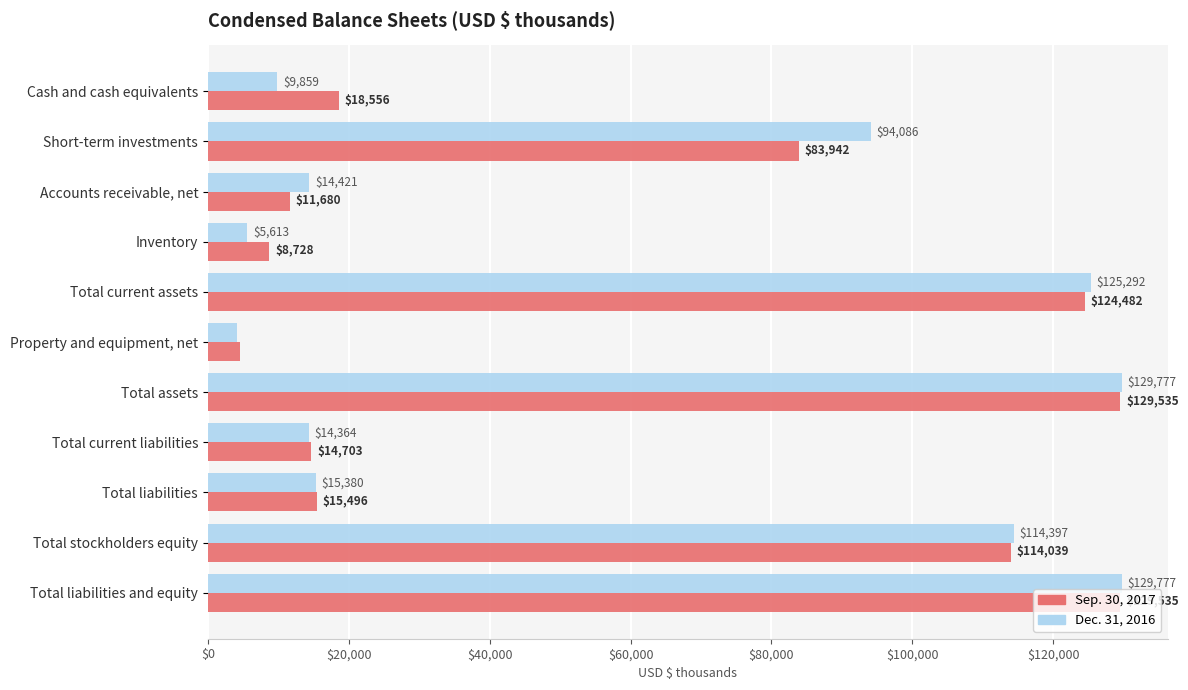

List the series in order of their overall mean, lowest first.

Sep. 30, 2017, Dec. 31, 2016